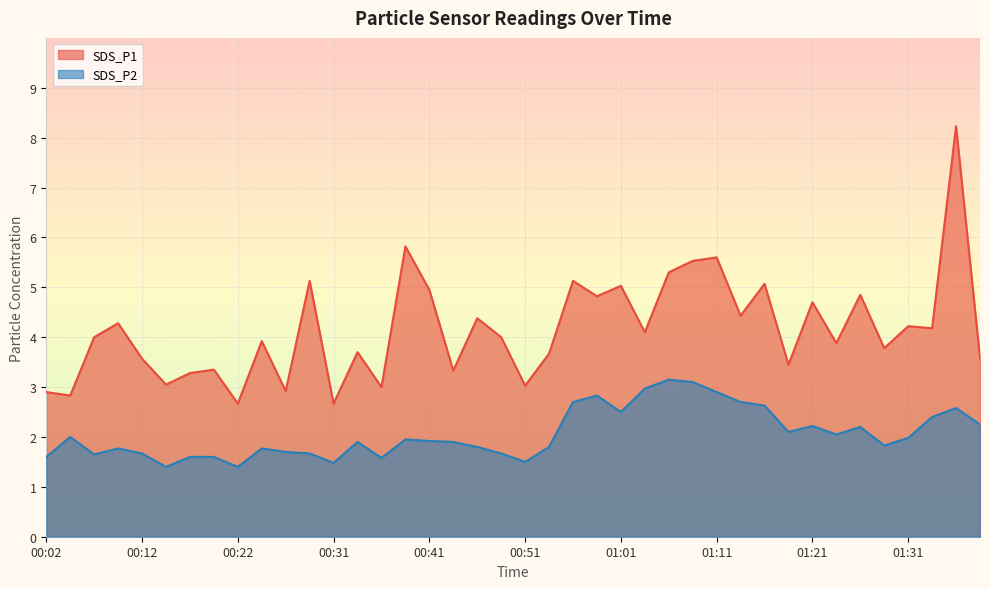

At which category does the chart reach its minimum across all series?

00:14